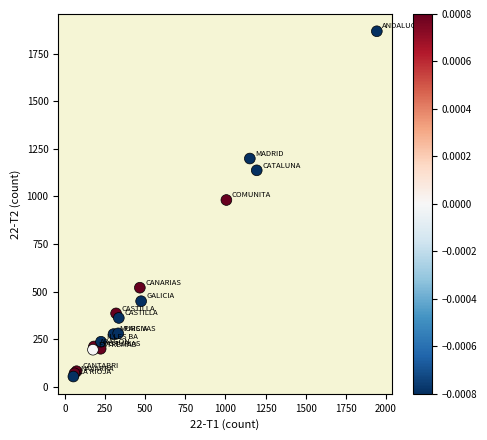

What Y value in the scatter plot is closest to 960?

981